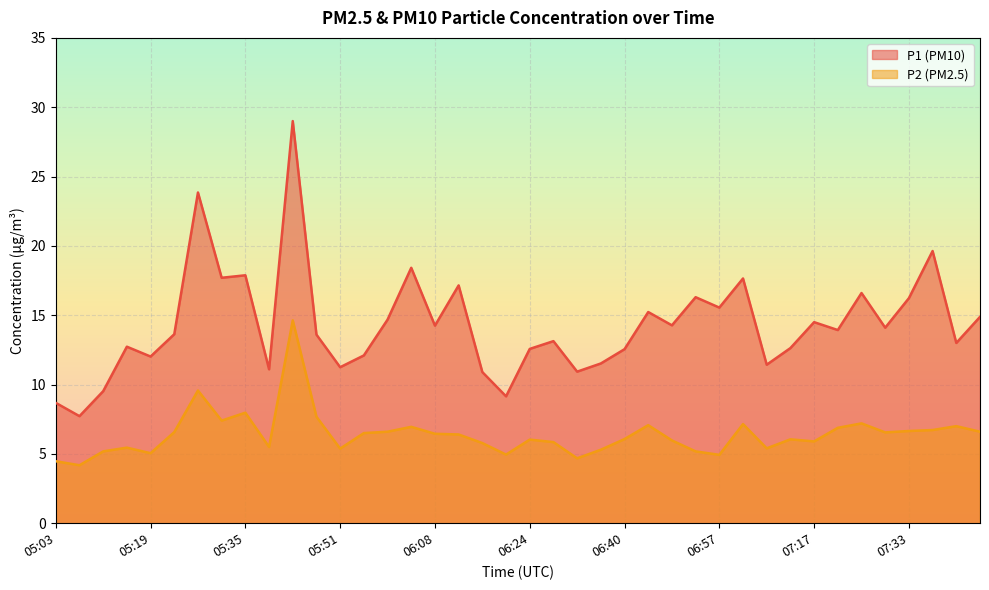

What position from the left is 06:44?

26